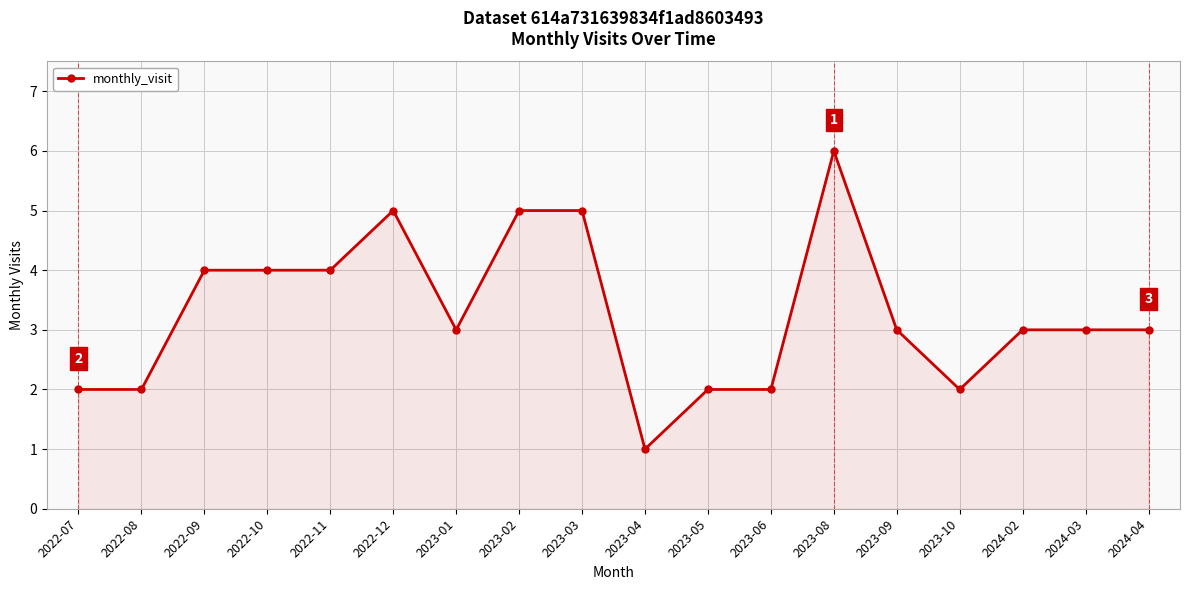

True or false: the data has more than 1 interior local peaks.

True